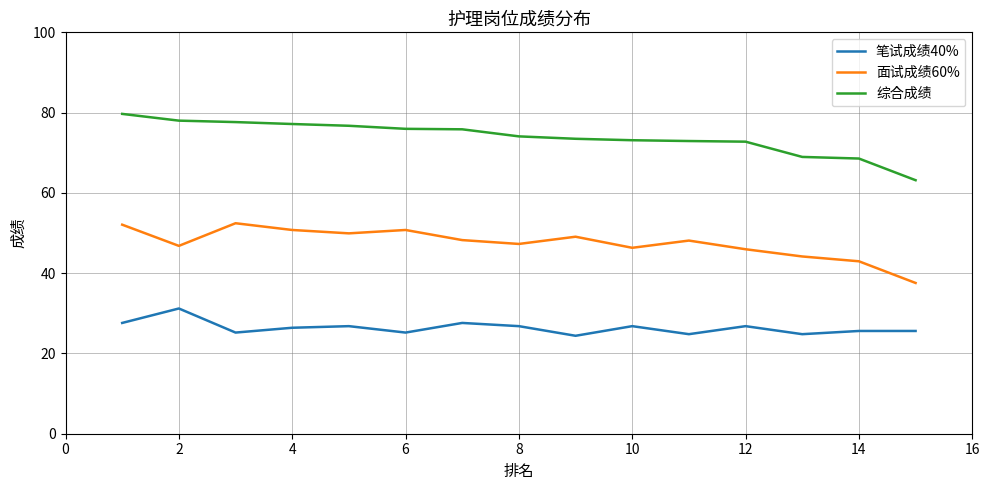

Rank the series by their average value, from lowest to highest.

笔试成绩40%, 面试成绩60%, 综合成绩